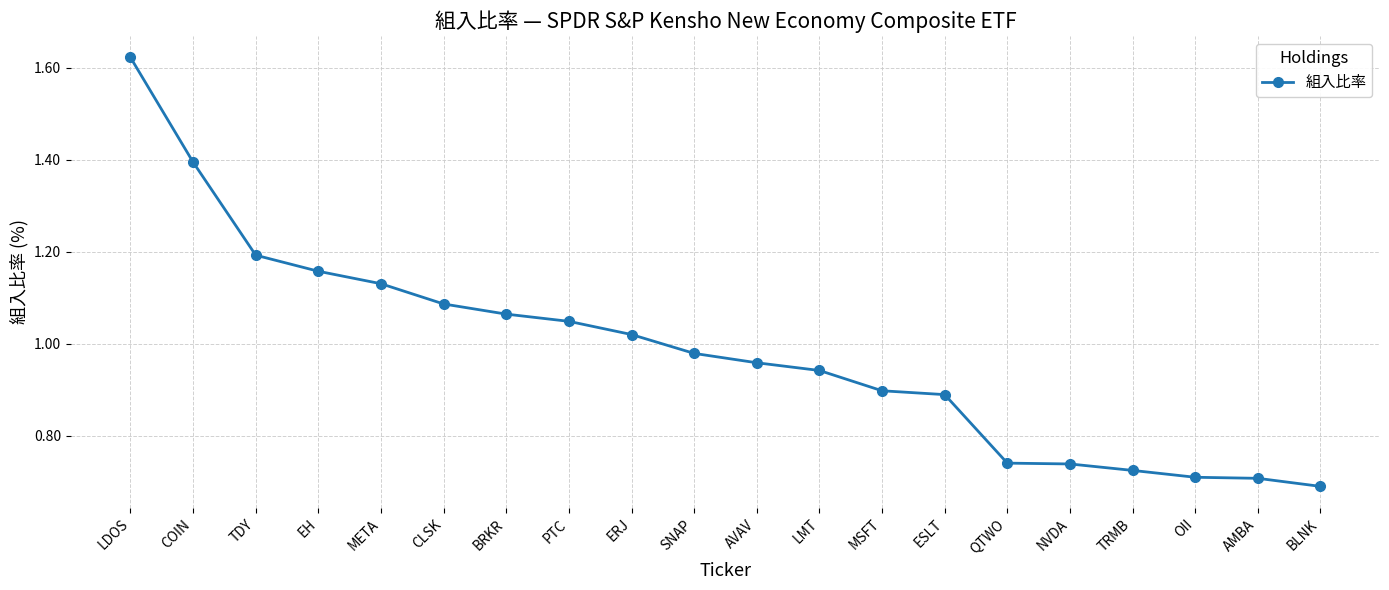

Between CLSK and BLNK, which is larger?

CLSK